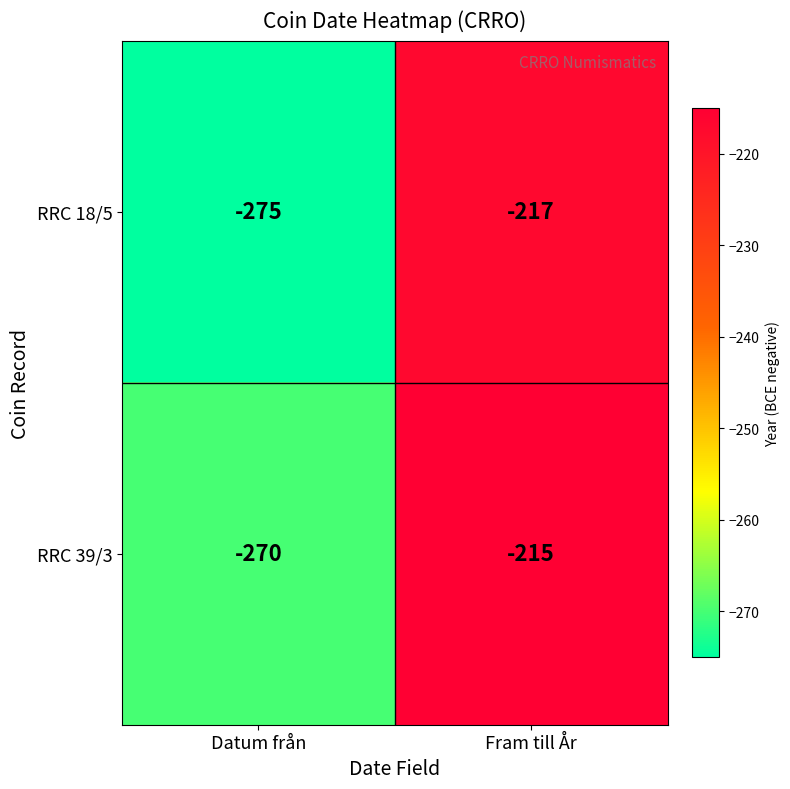

The value of RRC 39/3 at Fram till År is -215. True or false?

True